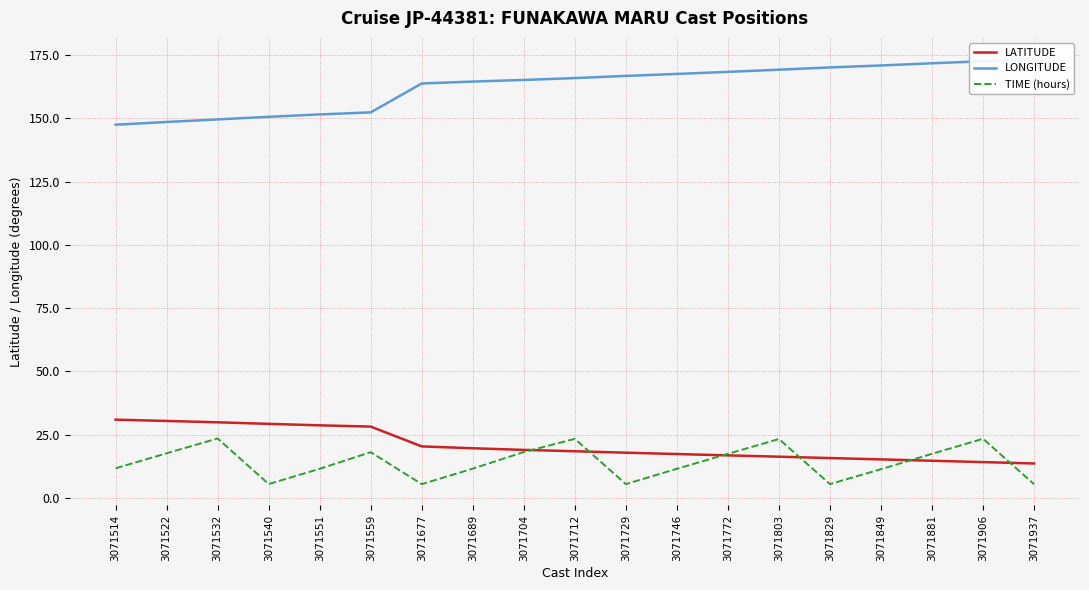

Which series has the largest total across all categories?

LONGITUDE